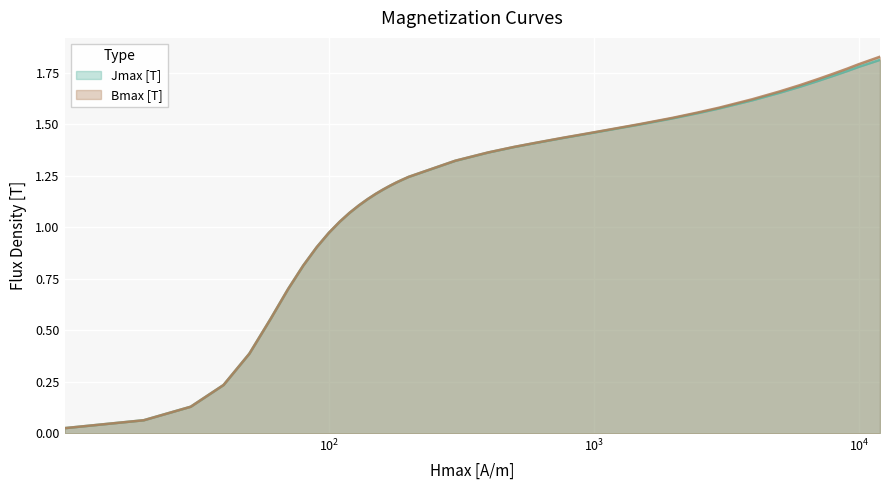

Which series has the widest spread of values?

Bmax [T]